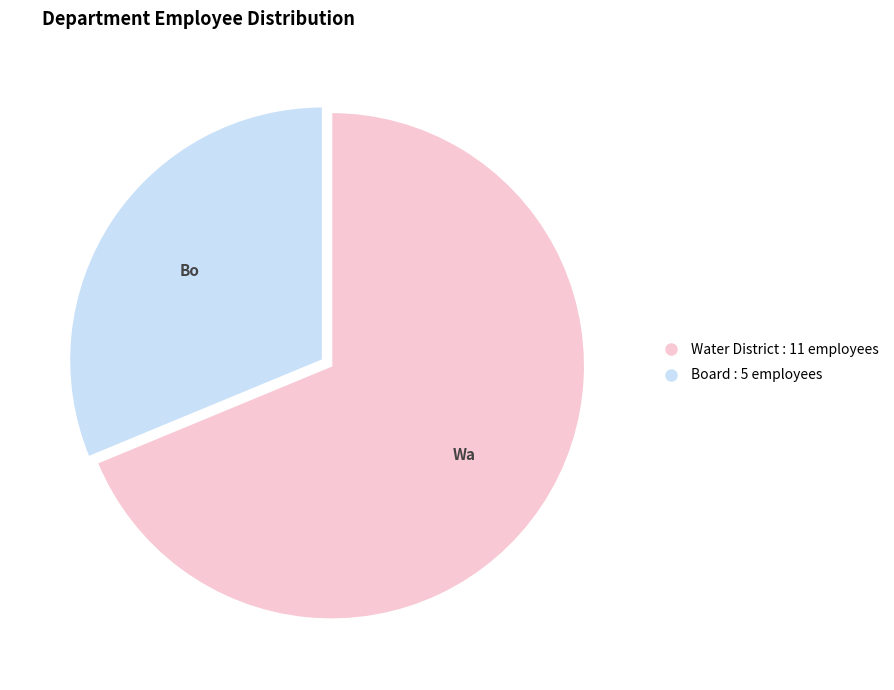

Is it true that Water District is 69% of the pie?

True